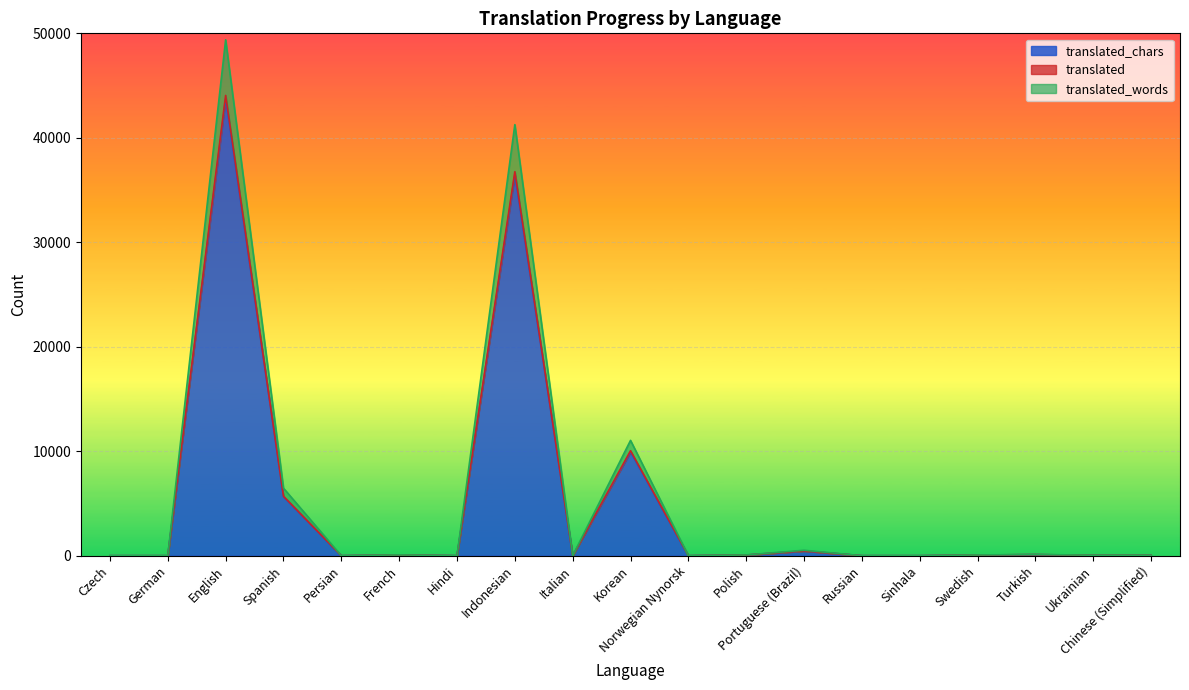

True or false: translated_chars and translated cross at least once.

False